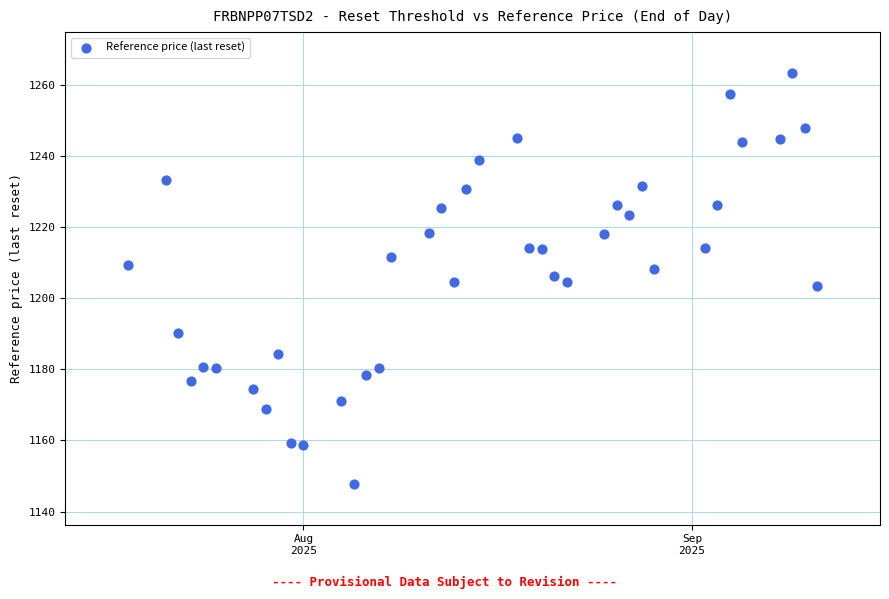

What is the range of X values (max minus min)?

55.0